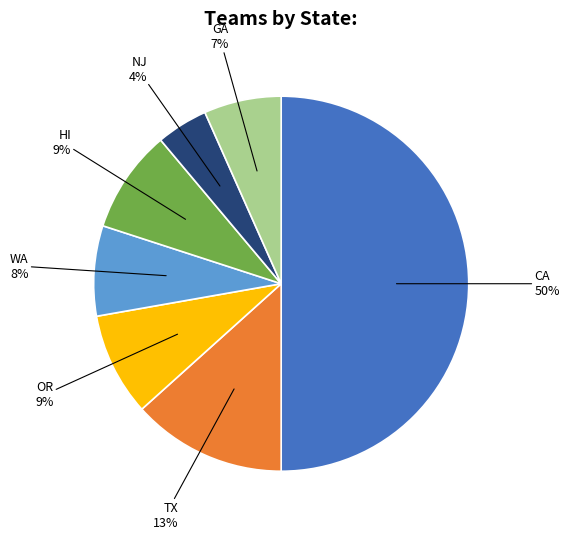

To the nearest percent, what is the difference between the largest and smallest slice percentages?

46%